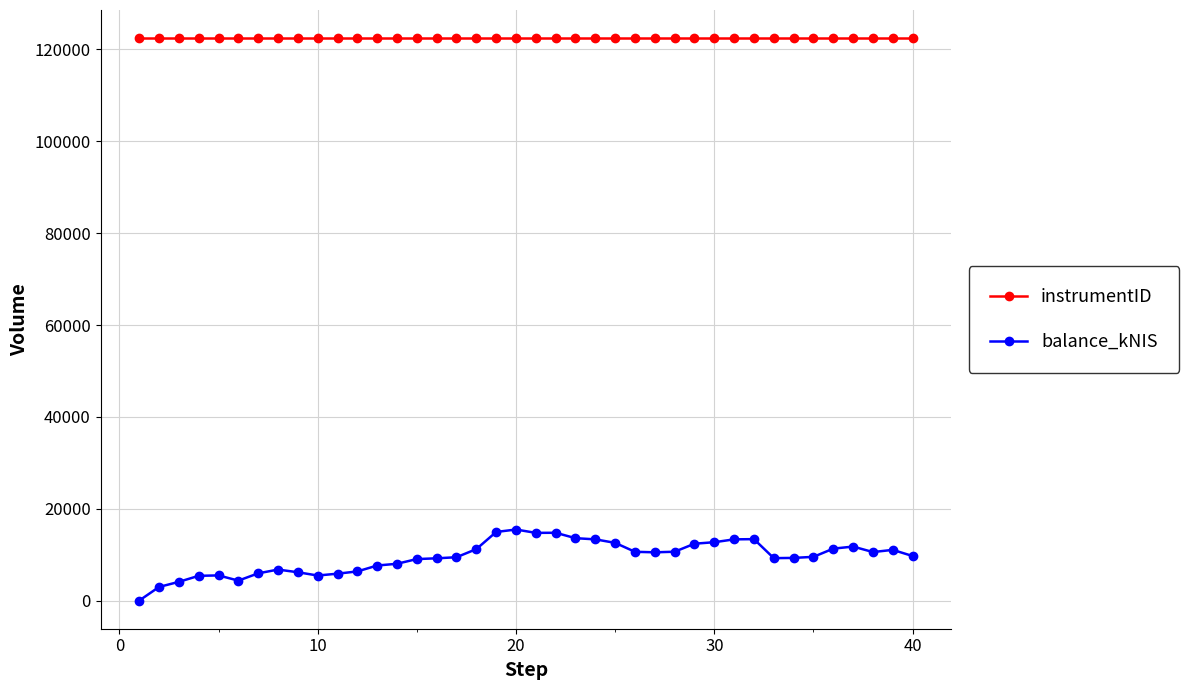

What is the value of the instrumentID point at the 9th from the left?

122474.0